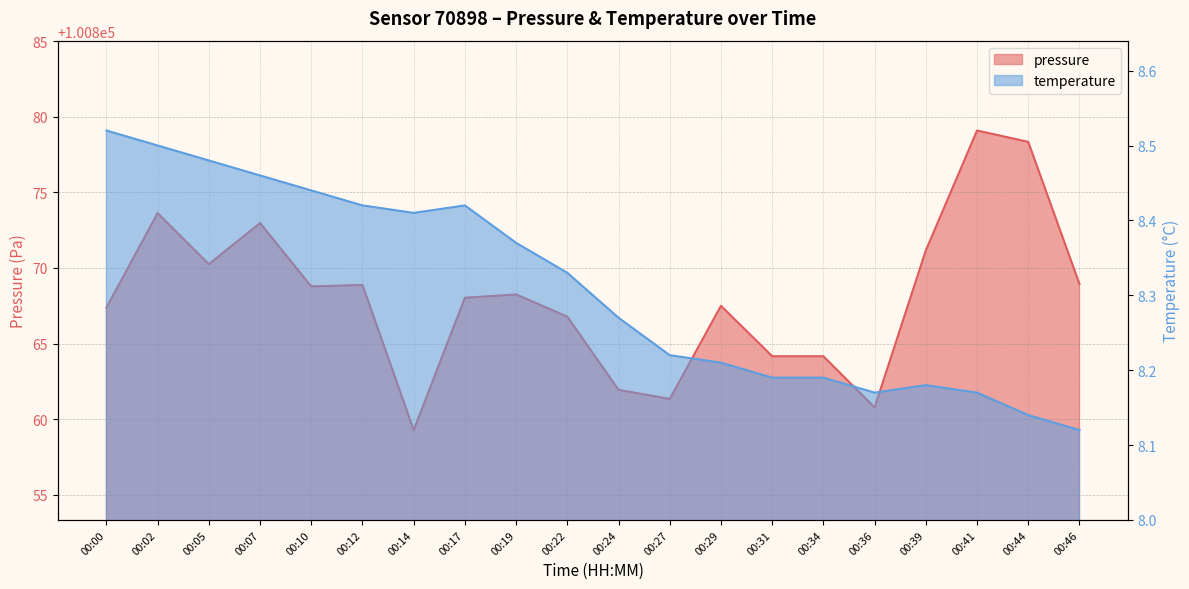

Reading left to right, what are all the values shown in this chart?

pressure: 100867.4	100873.6	100870.2	100873.0	100868.8	100868.9	100859.3	100868.0	100868.2	100866.8	100861.9	100861.3	100867.5	100864.2	100864.2	100860.8	100871.2	100879.1	100878.3	100868.9
temperature: 8.5	8.5	8.5	8.5	8.4	8.4	8.4	8.4	8.4	8.3	8.3	8.2	8.2	8.2	8.2	8.2	8.2	8.2	8.1	8.1